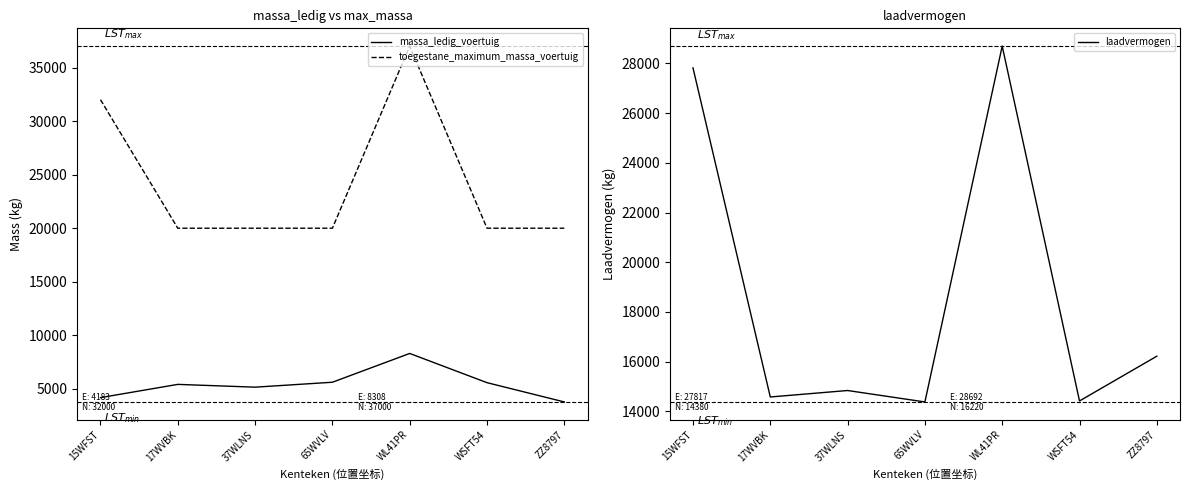

At WL41PR, list the series in order from smallest to largest.

massa_ledig_voertuig, laadvermogen, toegestane_maximum_massa_voertuig